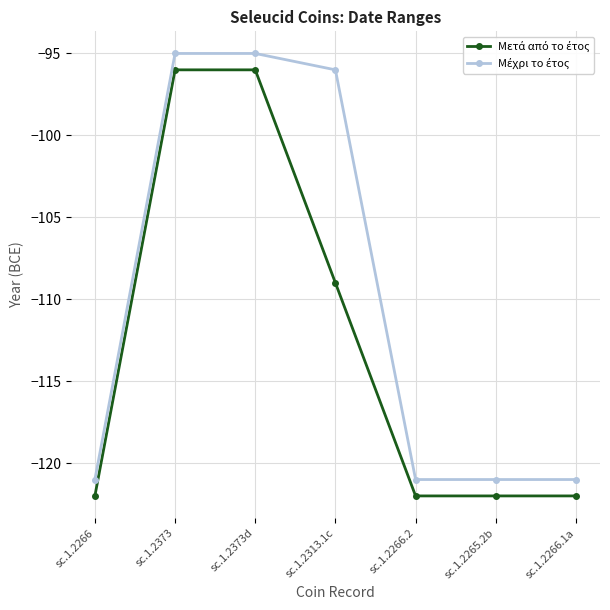

What is the smallest value displayed?

-122